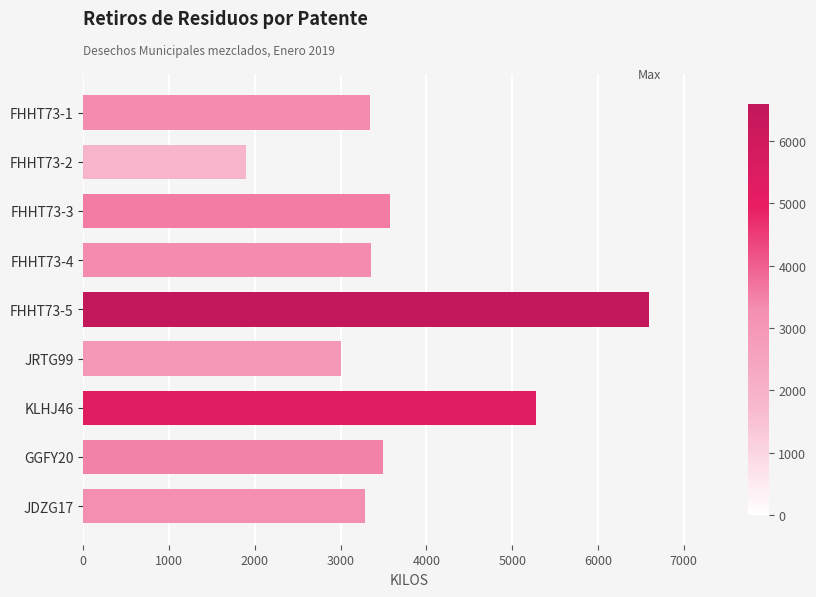

Is it true that the value at FHHT73-2 is 1900?

True